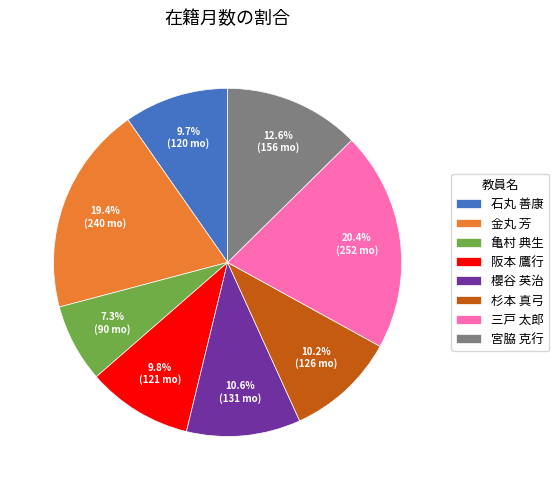

What percentage is the 亀村 典生 slice, to the nearest percent?

7%